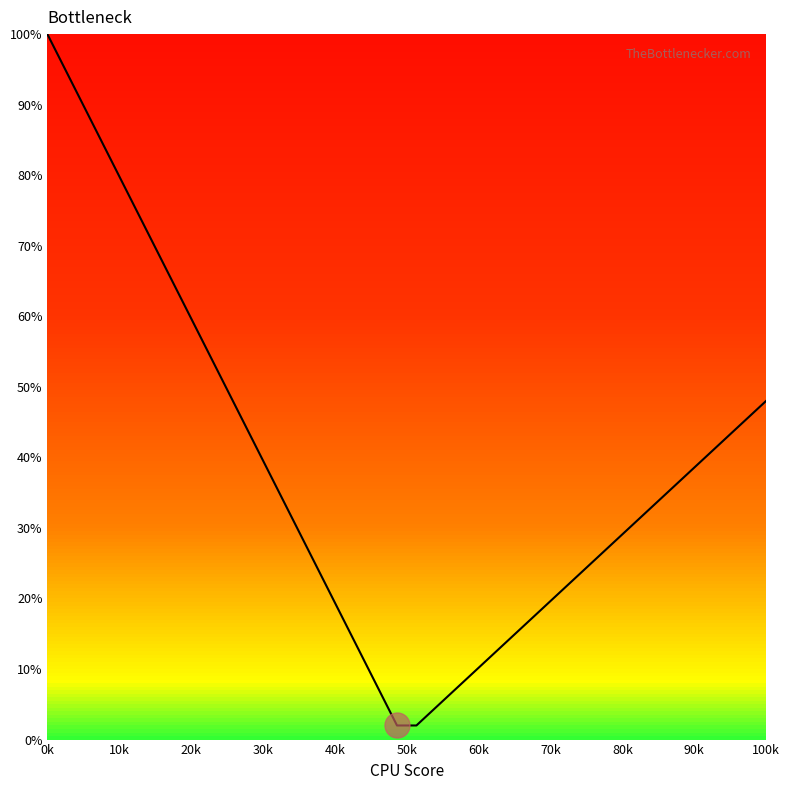

What is the smallest value displayed?

2.0